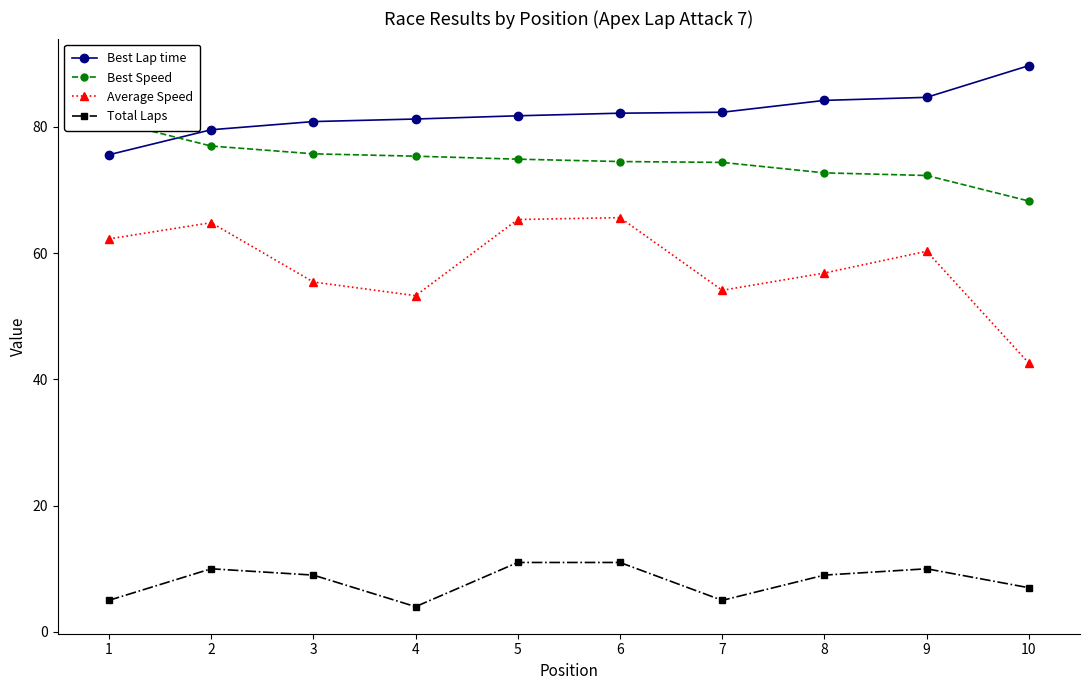

Which series has the widest spread of values?

Average Speed